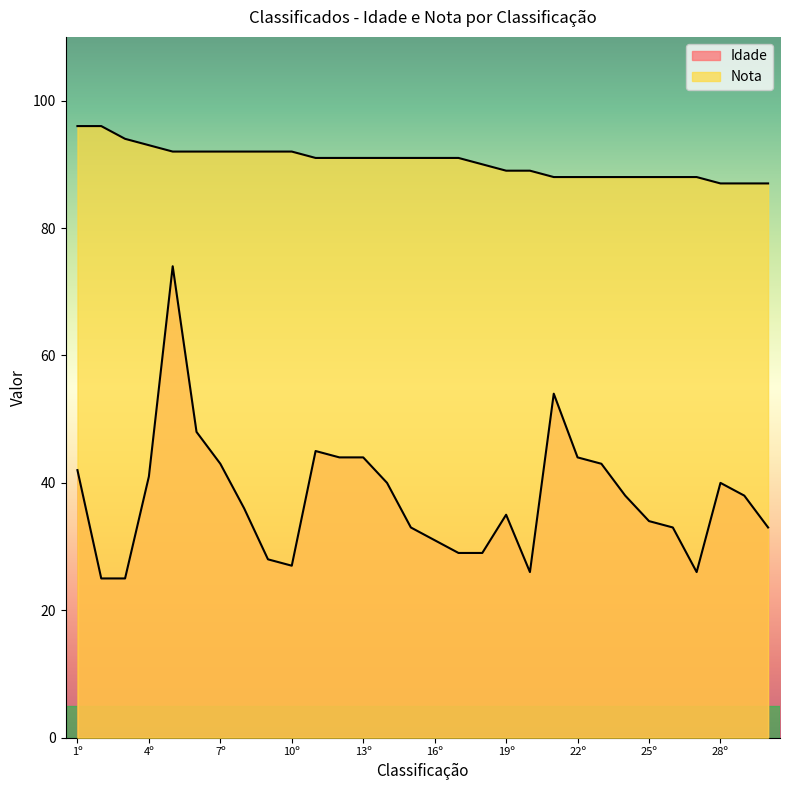

How many values in the Idade series exceed 38?

13